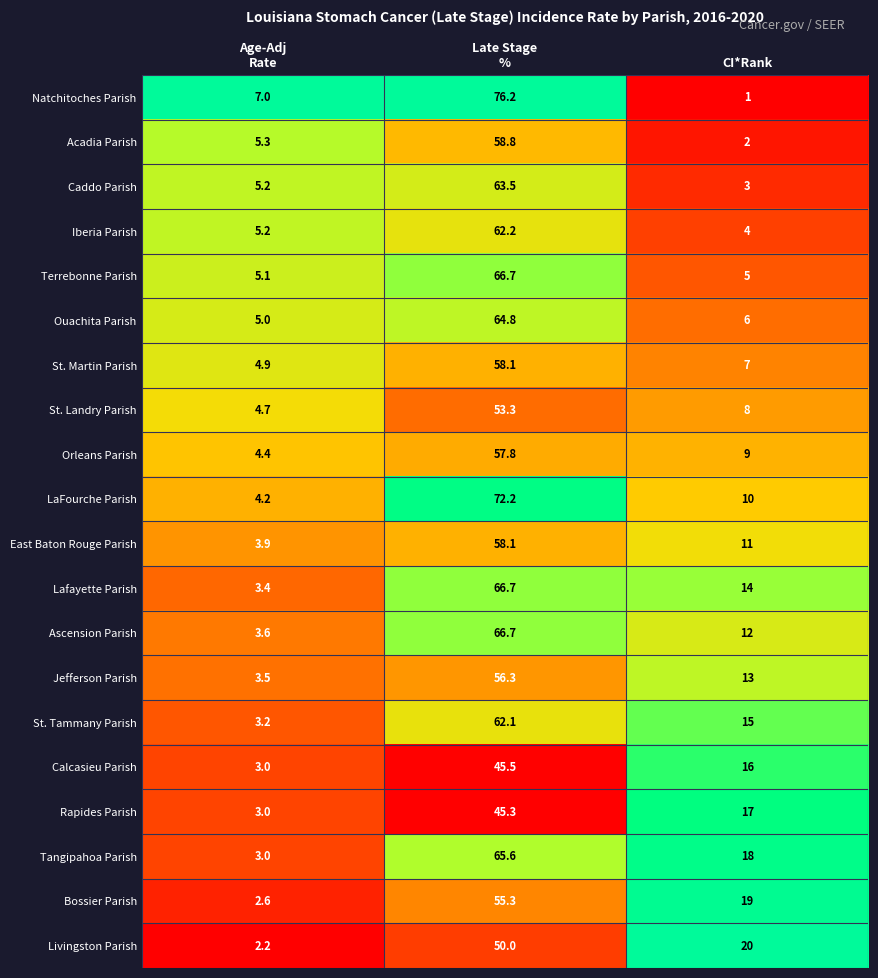

What is the average value of the Ascension Parish series?

27.4